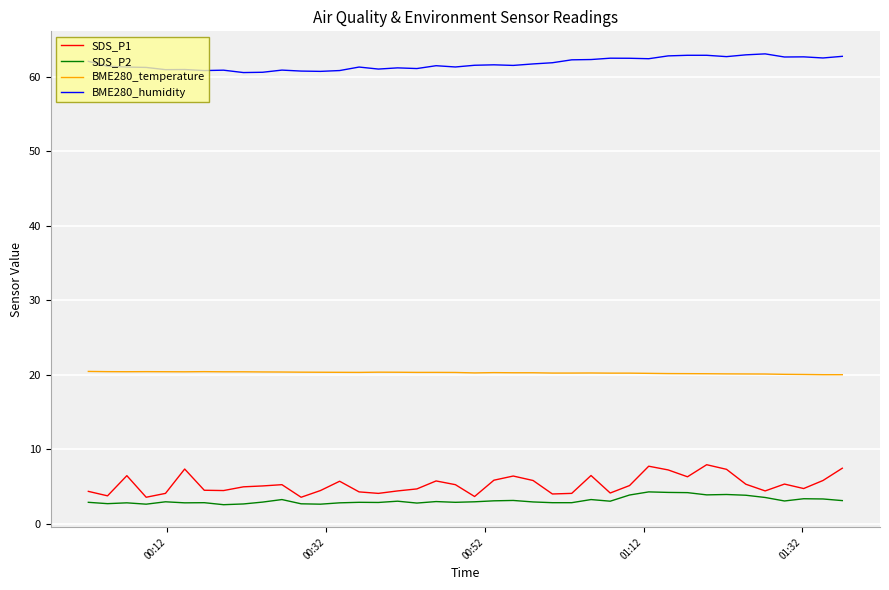

Does the chart display data point markers on the line(s)?

No